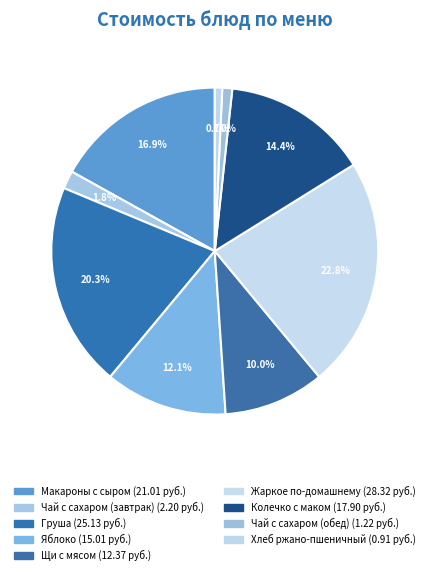

What percentage is NOT represented by Хлеб ржано-пшеничный?

99.3%